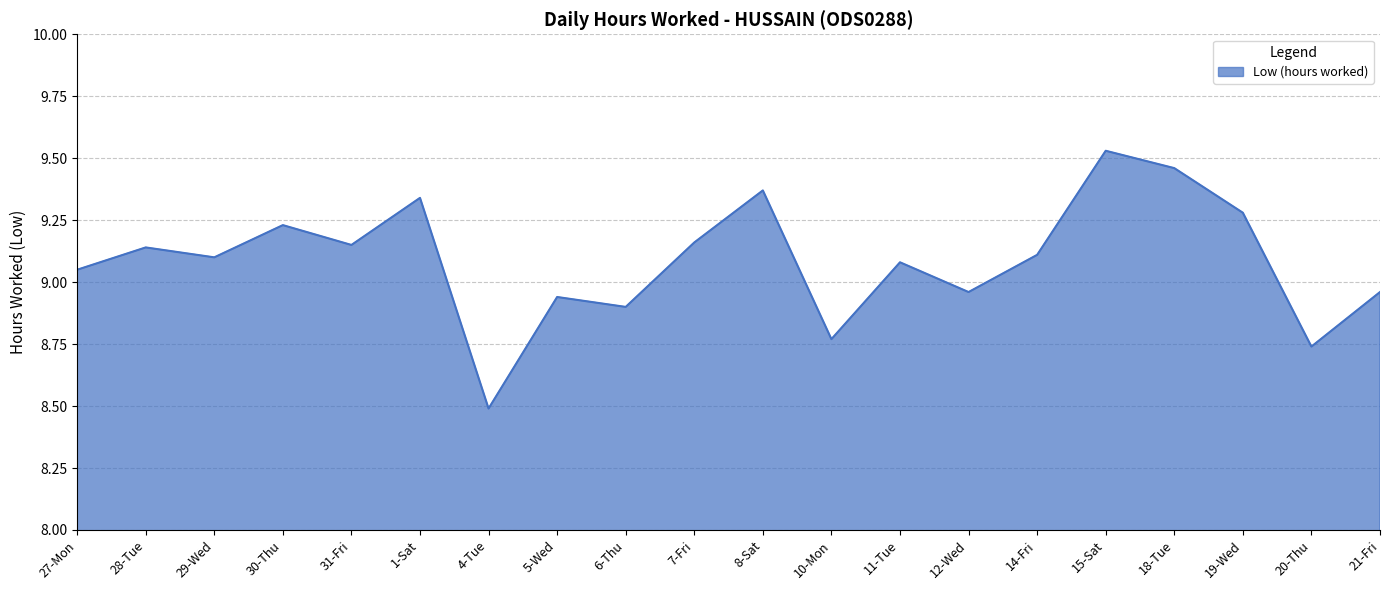

What position from the left is 21-Fri?

20